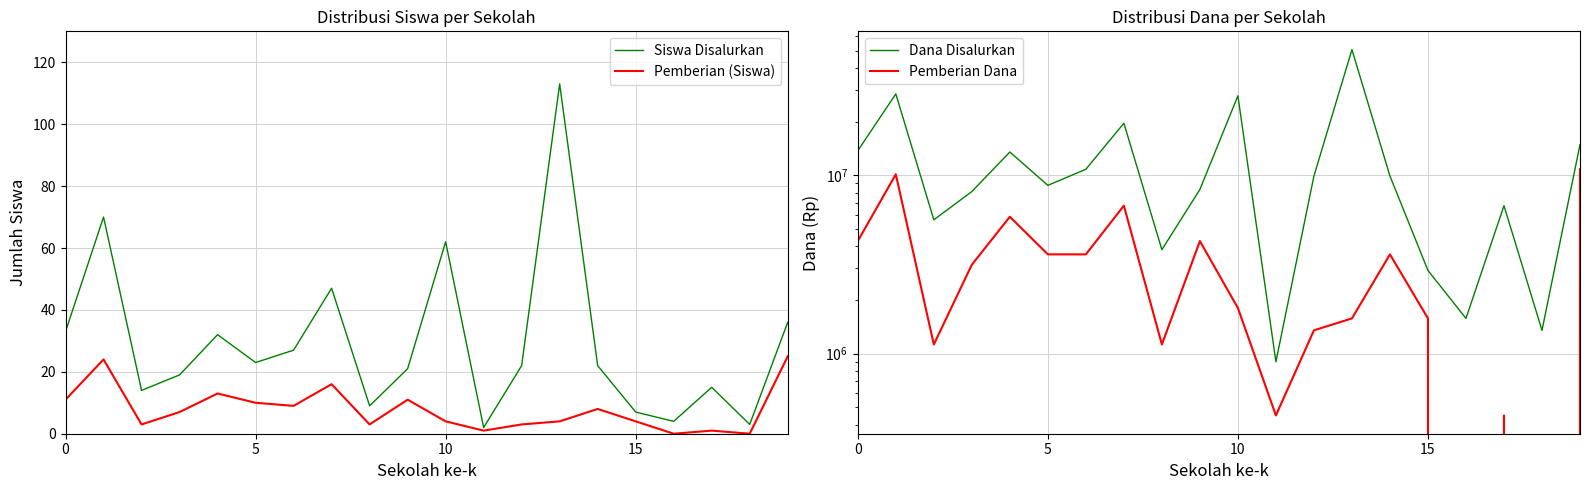

Between 15 and 17, which series saw the biggest shift?

Dana Disalurkan